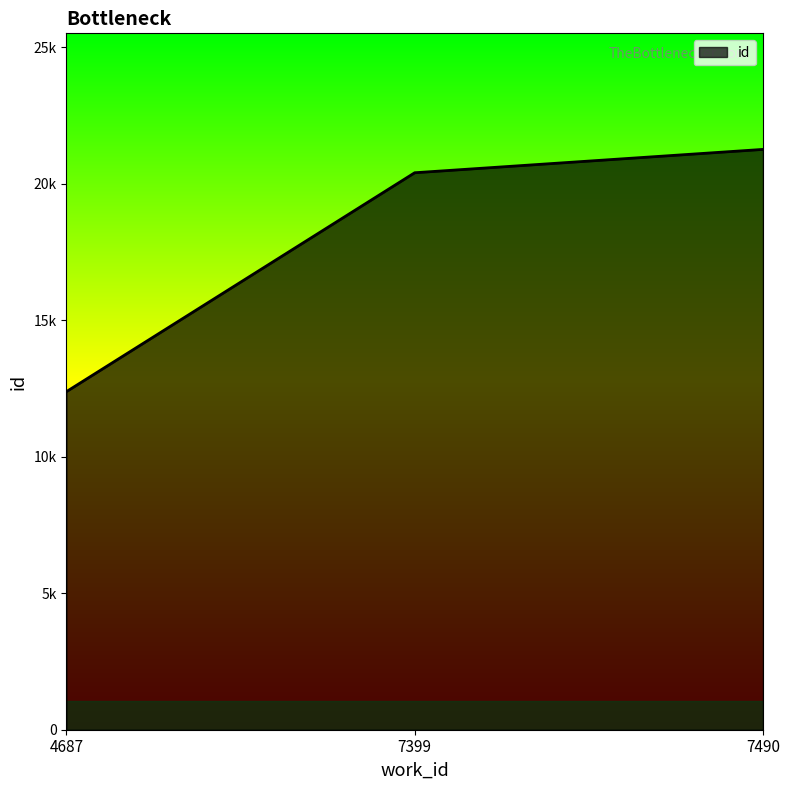

Does the chart display data point markers on the line(s)?

No